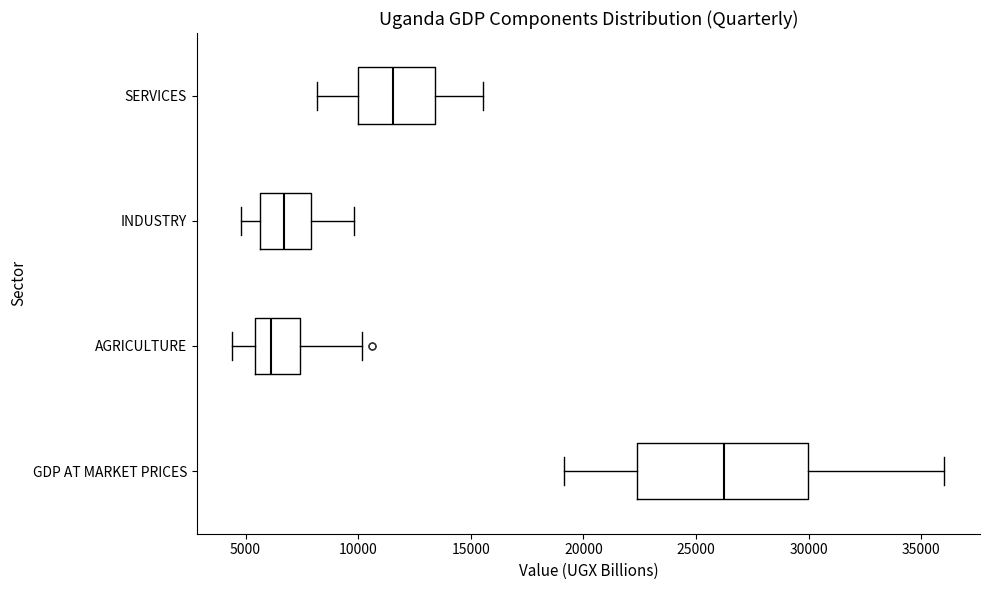

Reading bottom to top, read every box against the x-axis: the position of its median line, the range the box covers, and the ends of its whiskers. The values are not printed on the chart, so give them approximately, as read against the axis.

GDP AT MARKET PRICES: median 26000, box 22500 to 30000, whiskers 19000 to 36000
AGRICULTURE: median 6000, box 5500 to 7500, whiskers 4500 to 10000
INDUSTRY: median 6500, box 5500 to 8000, whiskers 5000 to 10000
SERVICES: median 11500, box 10000 to 13500, whiskers 8000 to 15500